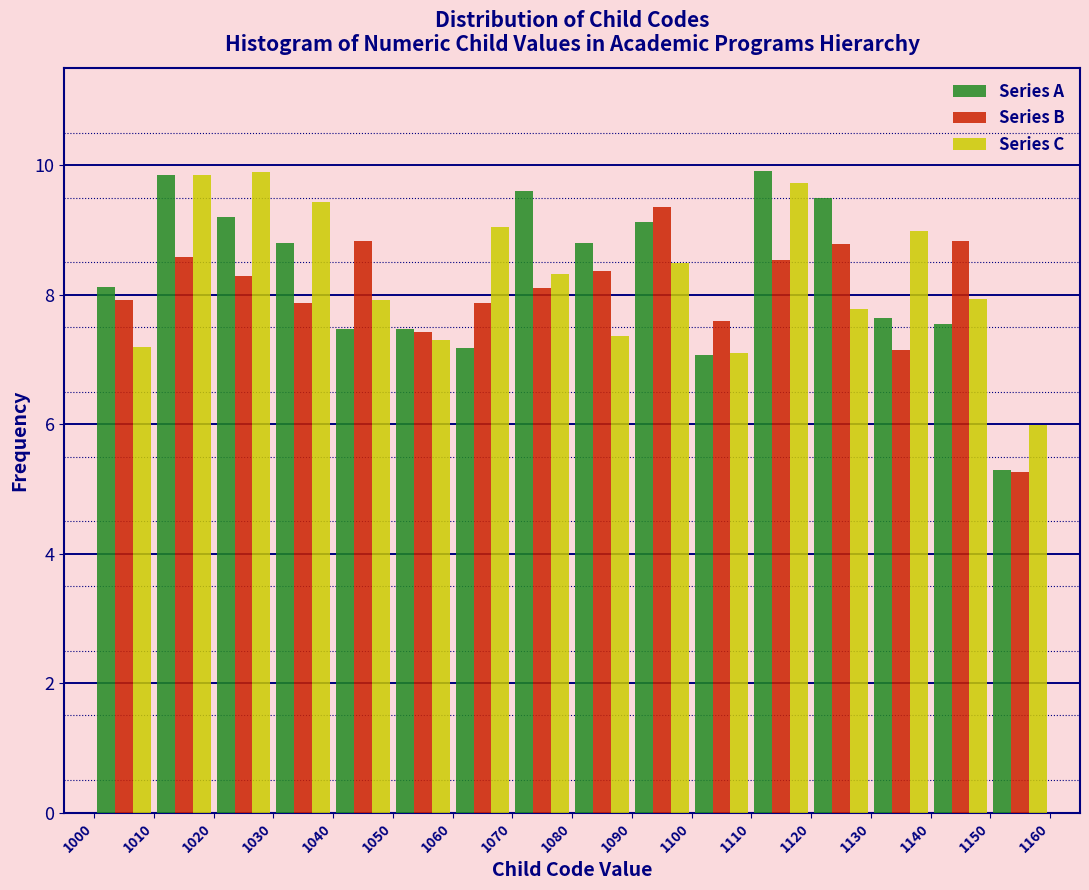

In the Series B series, which range on the x-axis has the tallest bar?

1090 to 1100